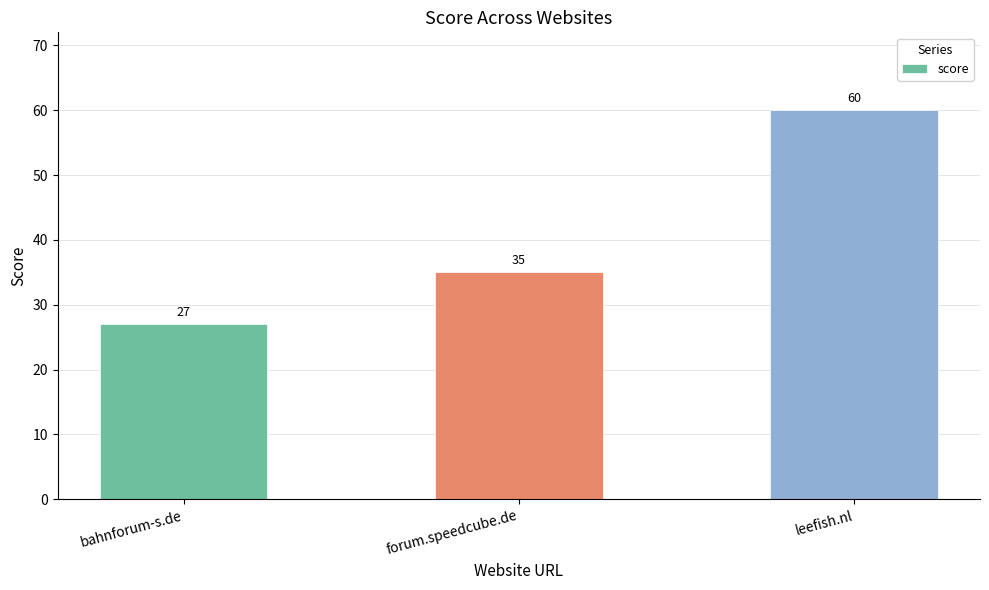

What value does the data have at leefish.nl, to the nearest 10?

60